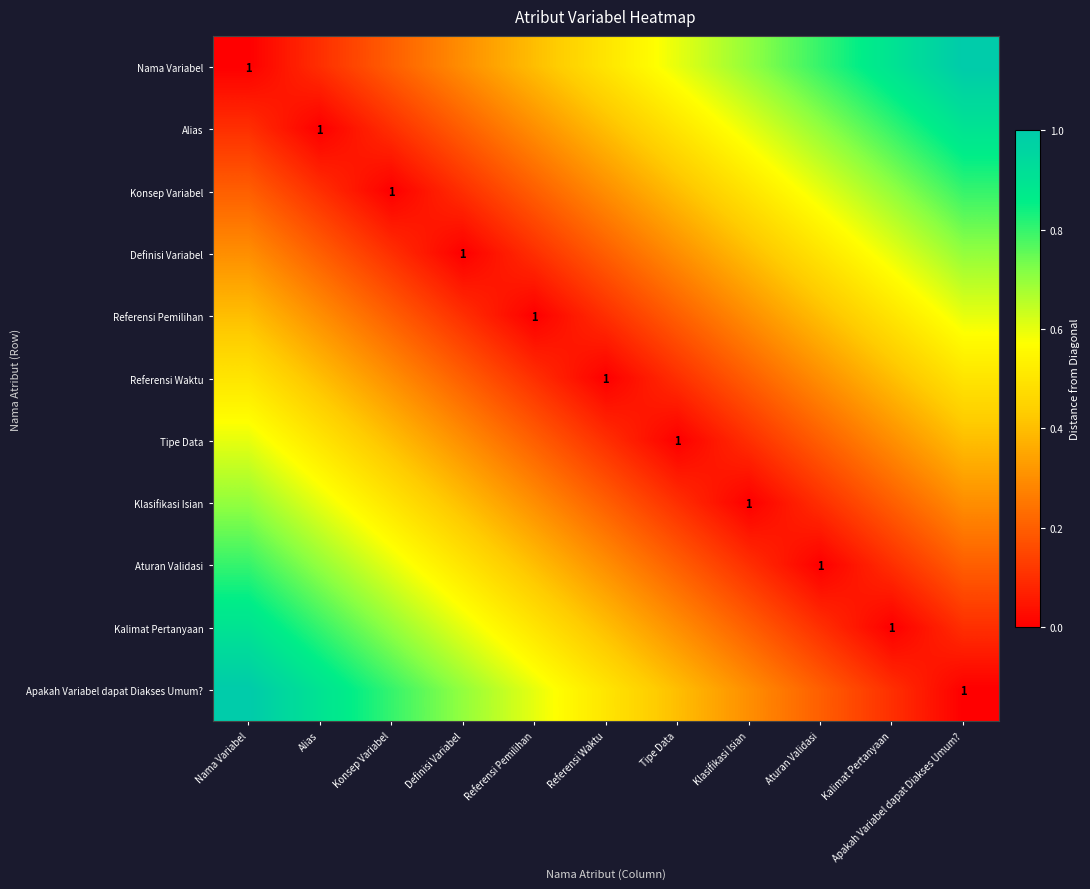

What is the difference between the highest and lowest values at Referensi Pemilihan?

0.6